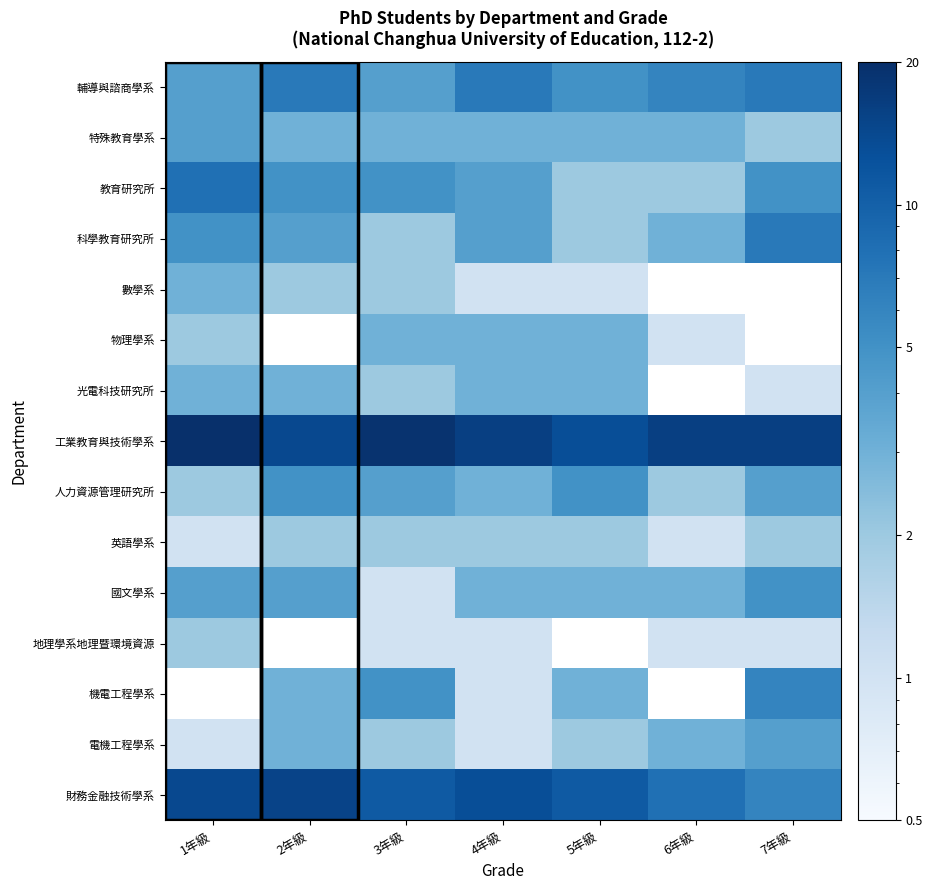

At how many categories does at least one series exceed 13?

6